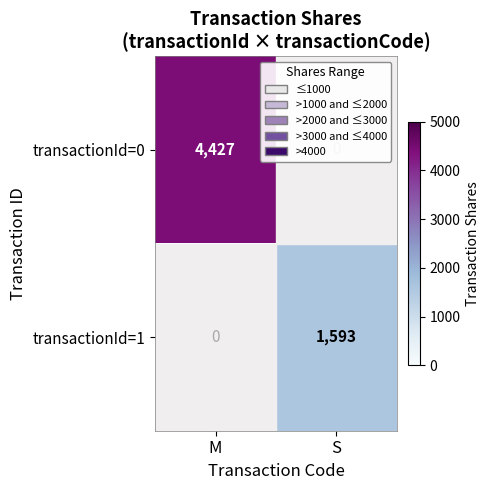

What is the maximum value for transactionId=0?

4427